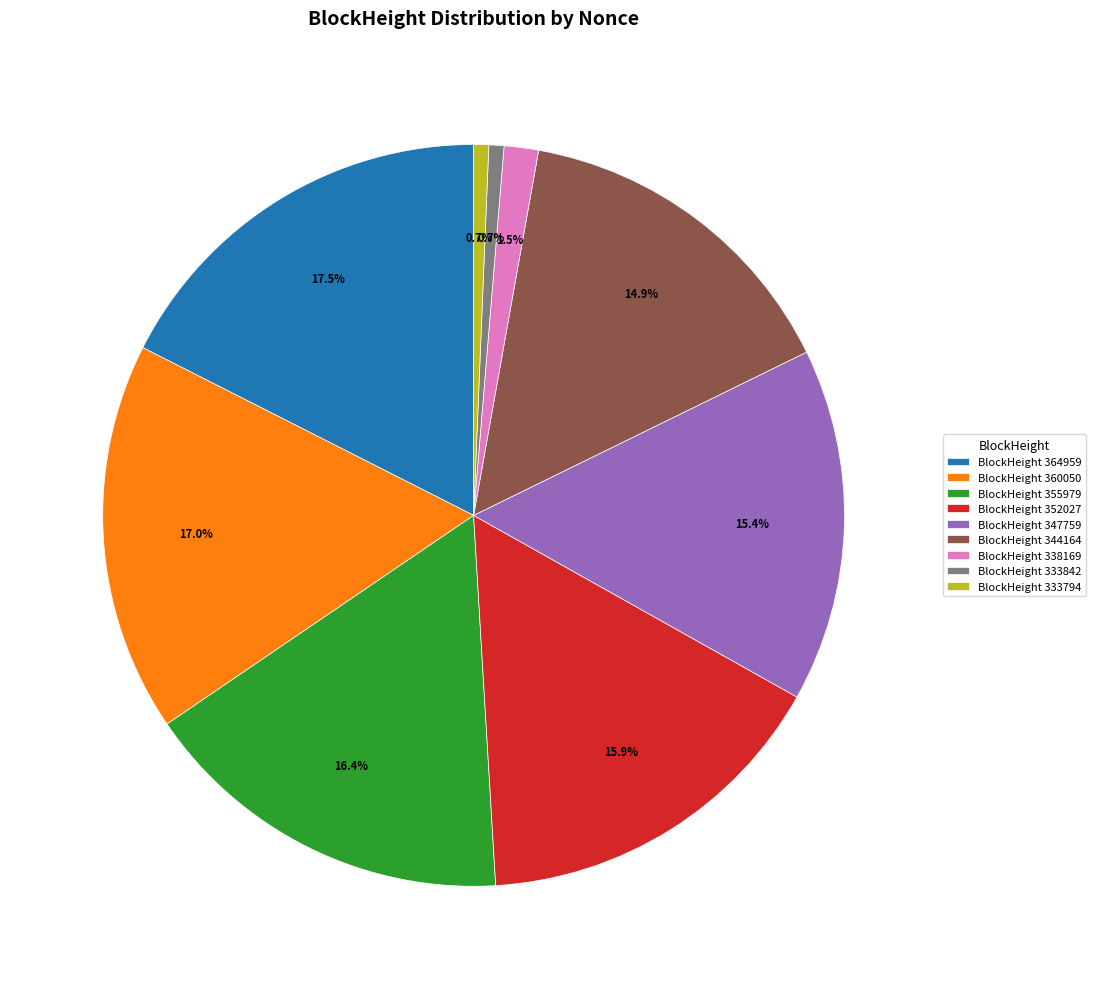

Combined, do BlockHeight 333842 and BlockHeight 355979 account for over 50%?

No